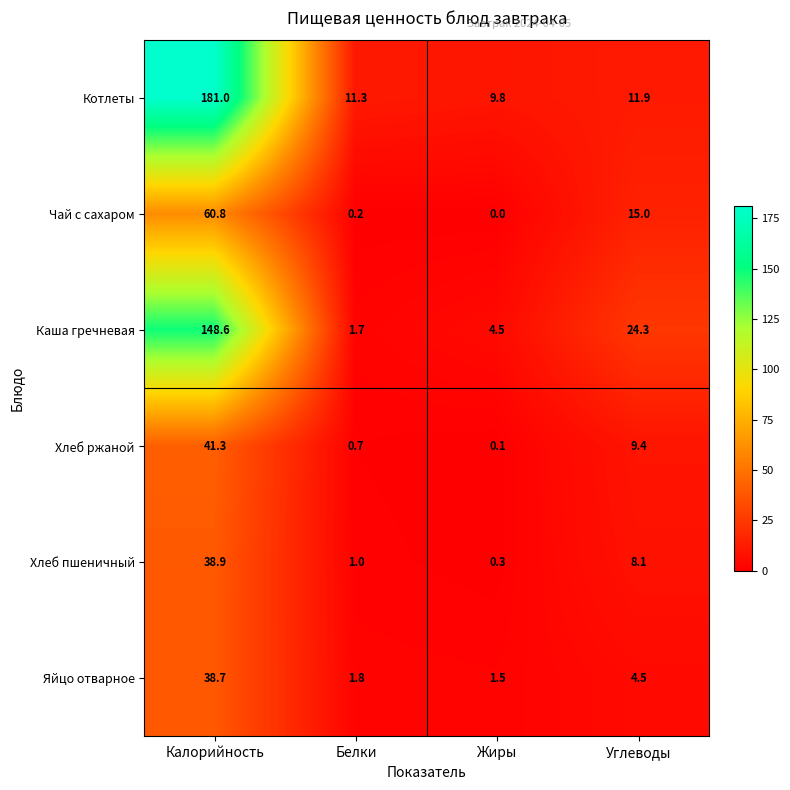

Reading left to right, what are all the values shown in this chart?

Котлеты: 181.0	11.3	9.8	11.9
Чай с сахаром: 60.8	0.2	0.0	15.0
Каша гречневая: 148.6	1.7	4.5	24.3
Хлеб ржаной: 41.3	0.7	0.1	9.4
Хлеб пшеничный: 38.9	1.0	0.3	8.1
Яйцо отварное: 38.7	1.8	1.5	4.5